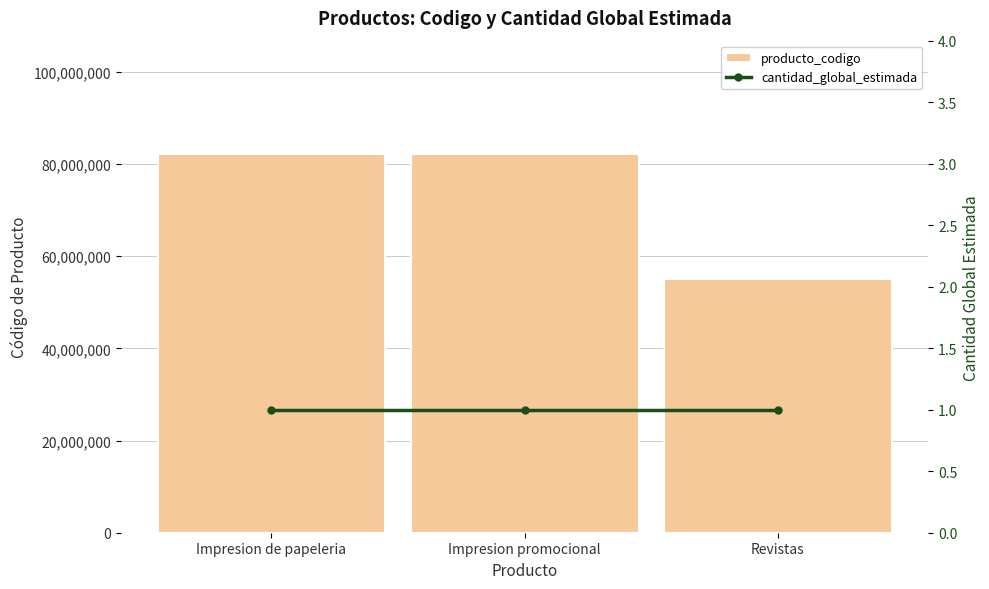

Reading left to right, what are all the values shown in this chart?

producto_codigo: Impresion de papeleria=82121507	Impresion promocional=82121505	Revistas=55101506
cantidad_global_estimada: Impresion de papeleria=1	Impresion promocional=1	Revistas=1